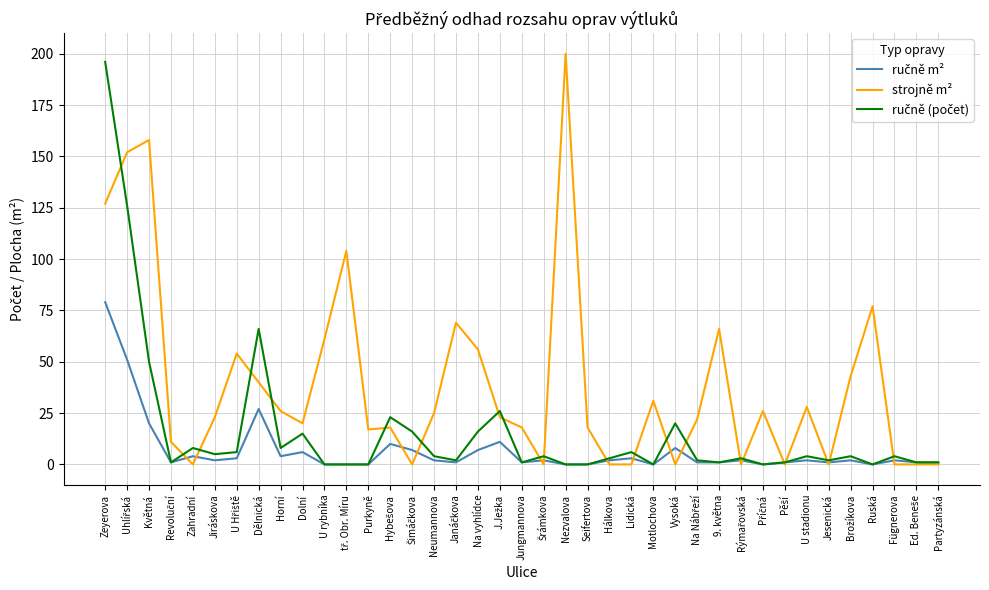

What is the difference between the highest and lowest values at Květná?

138